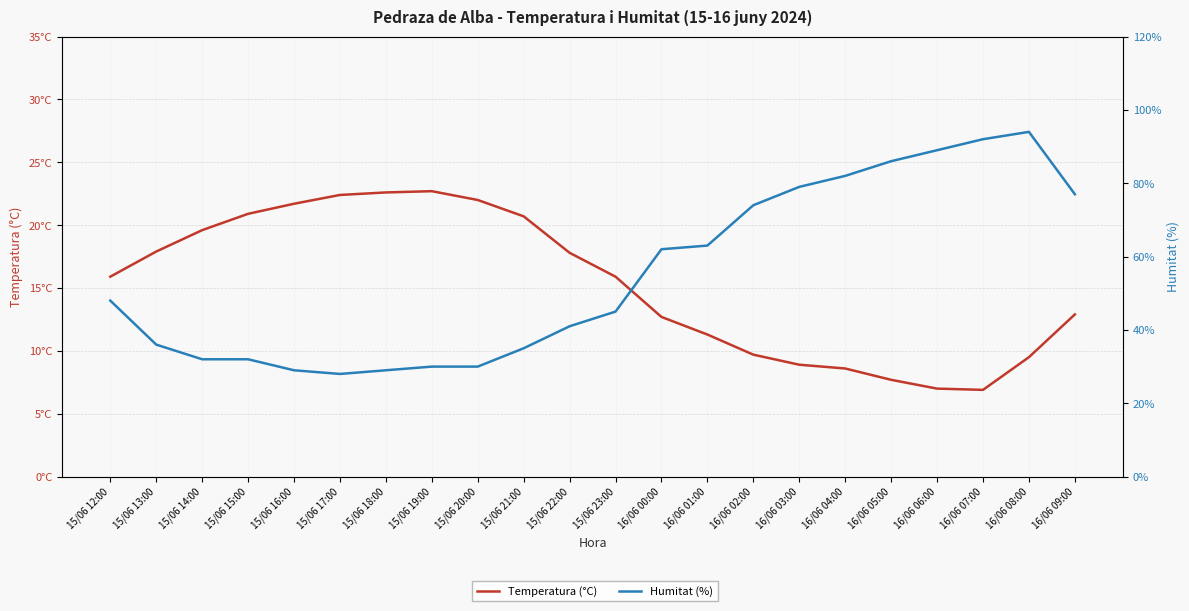

Rank the series by their average value, from highest to lowest.

Humitat (%), Temperatura (°C)